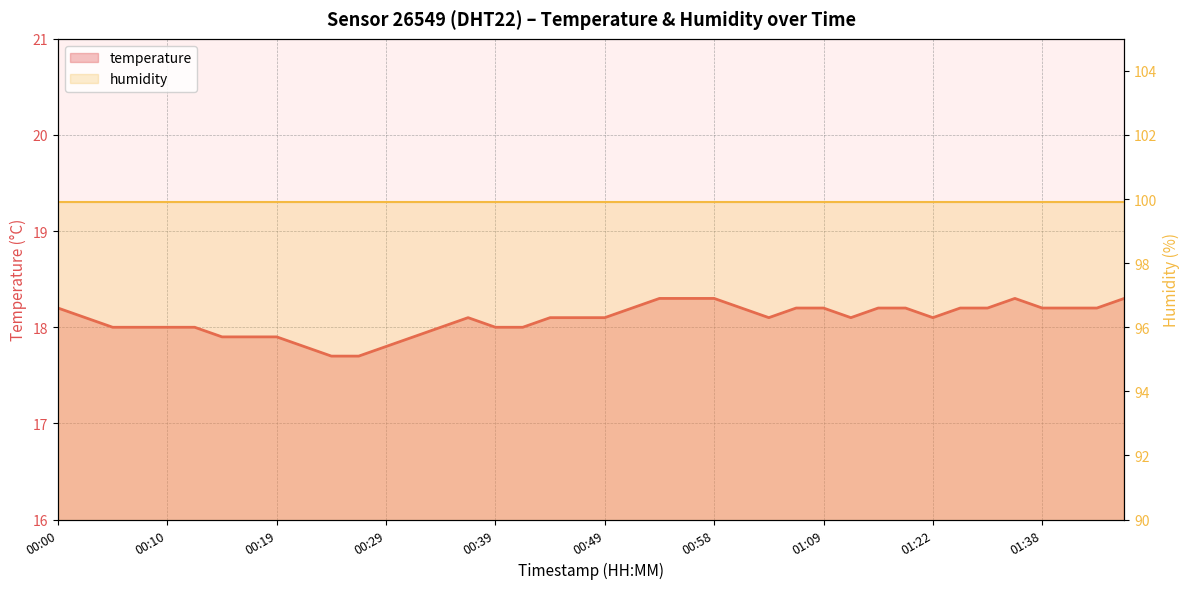

List the labels in order of value, smallest first.

00:24, 00:27, 00:22, 00:29, 00:15, 00:17, 00:19, 00:32, 00:05, 00:07, 00:10, 00:12, 00:34, 00:39, 00:41, 00:02, 00:36, 00:44, 00:46, 00:49, 01:03, 01:12, 01:22, 00:00, 00:51, 01:01, 01:07, 01:09, 01:17, 01:20, 01:30, 01:33, 01:38, 01:40, 01:43, 00:54, 00:56, 00:58, 01:35, 01:45